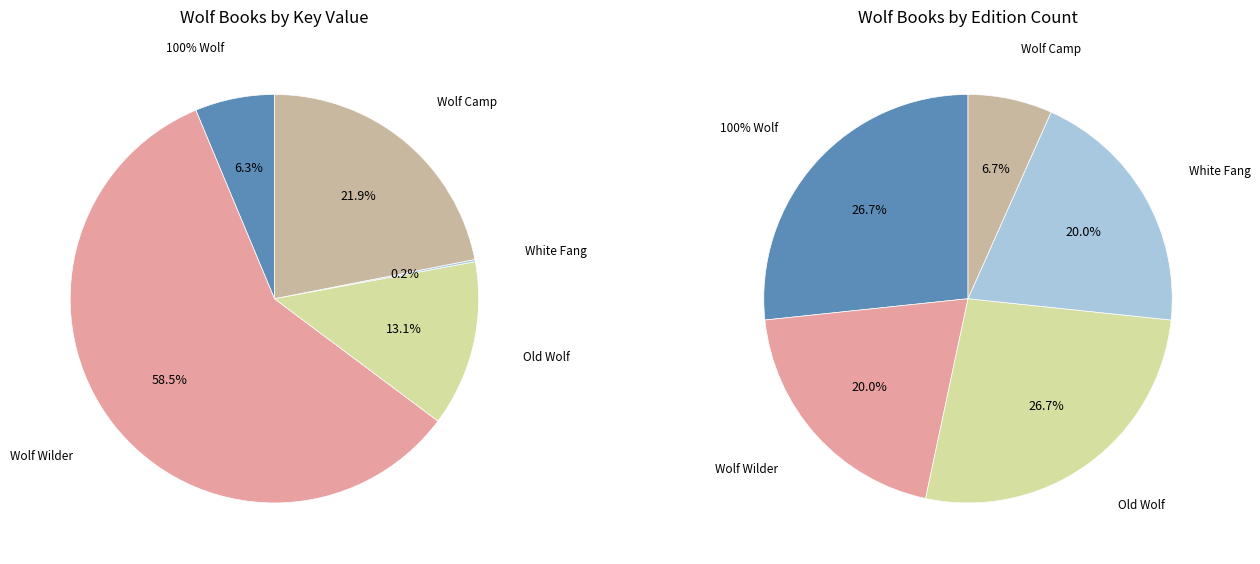

What is the change in value from Wolf Wilder to Wolf Camp?

-279247026